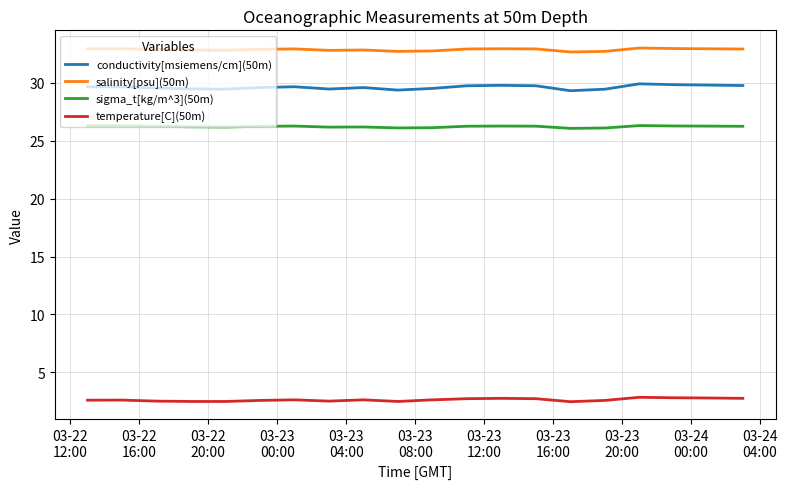

What is the maximum value for conductivity[msiemens/cm](50m)?

29.9